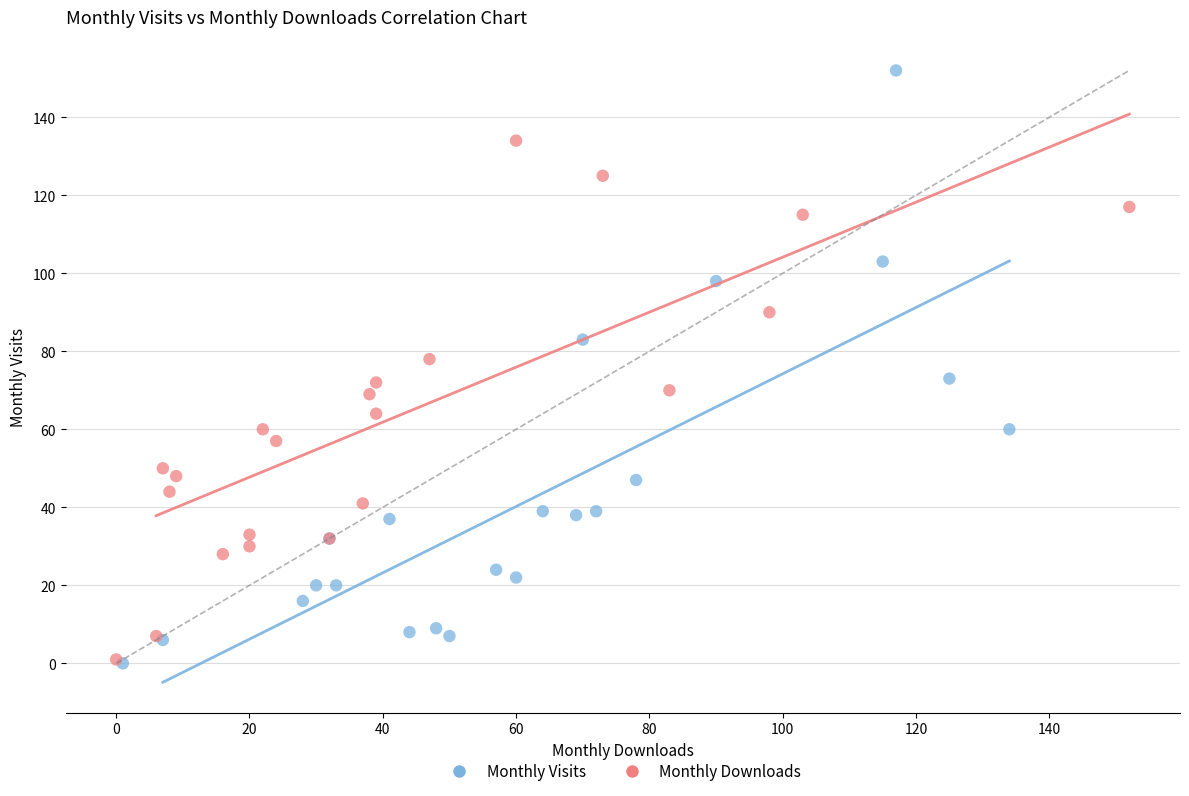

Which series has the widest spread of Y values?

Monthly Visits